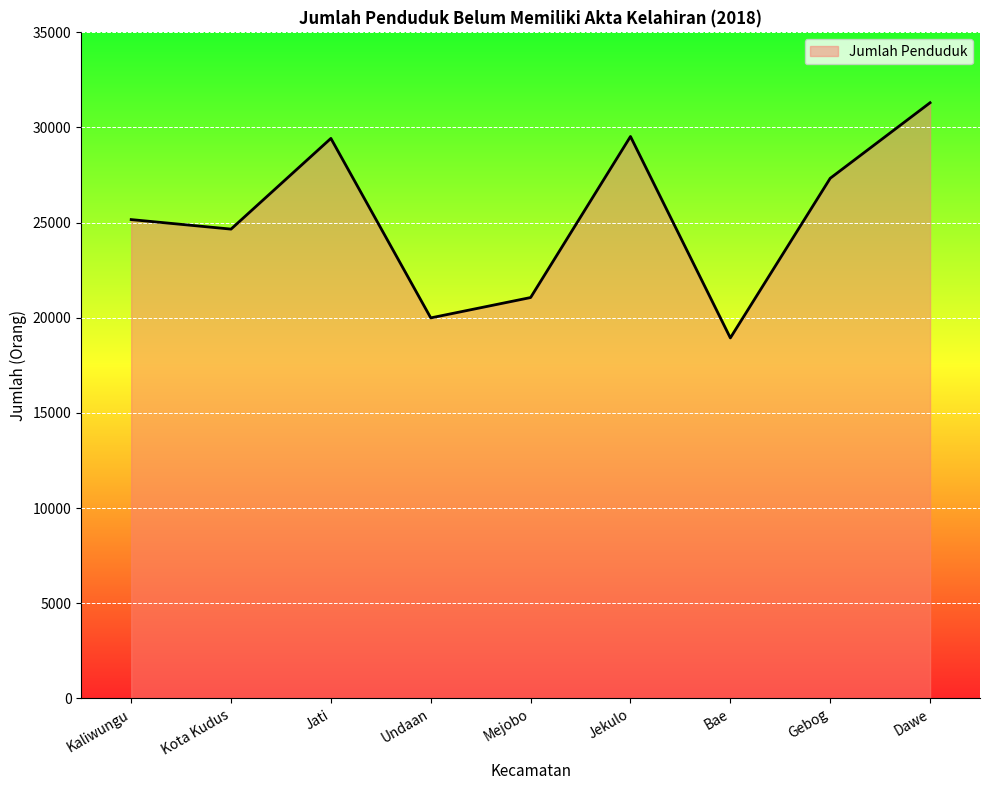

Which category has the lowest value across all series?

Bae